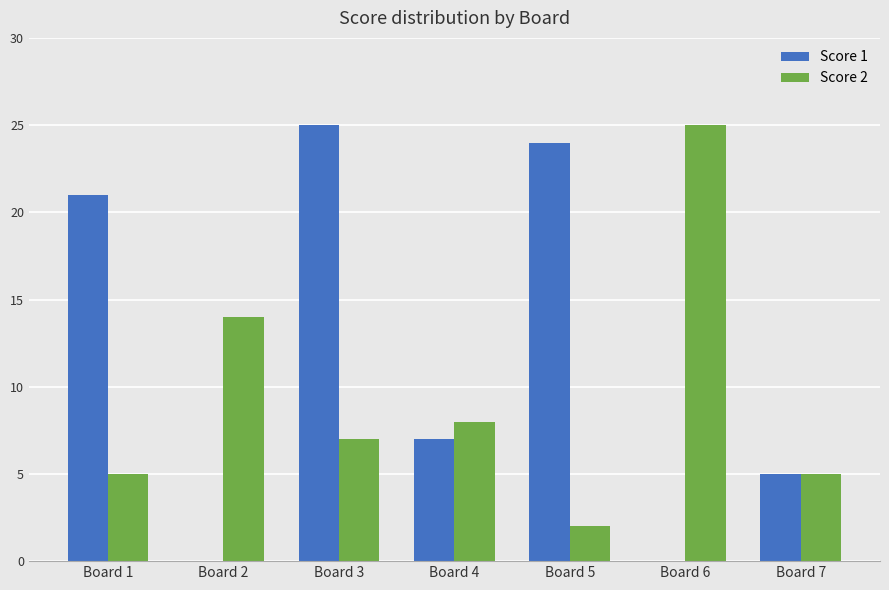

At which label is Score 1 closest to 12?

Board 4